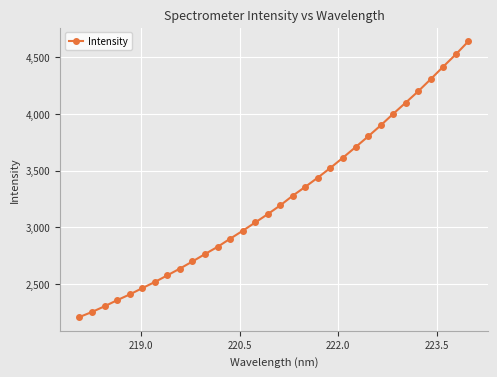

What is the difference between the maximum and minimum values?

2431.7